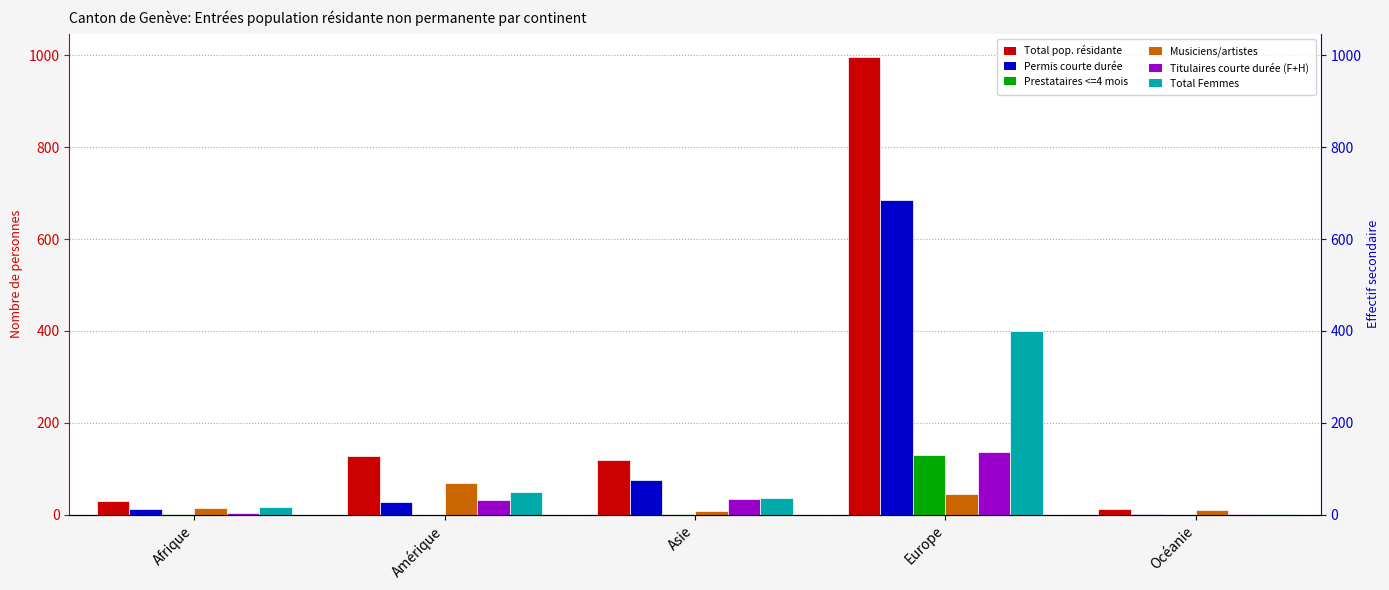

What is the label of the 2nd bar from the right?

Europe